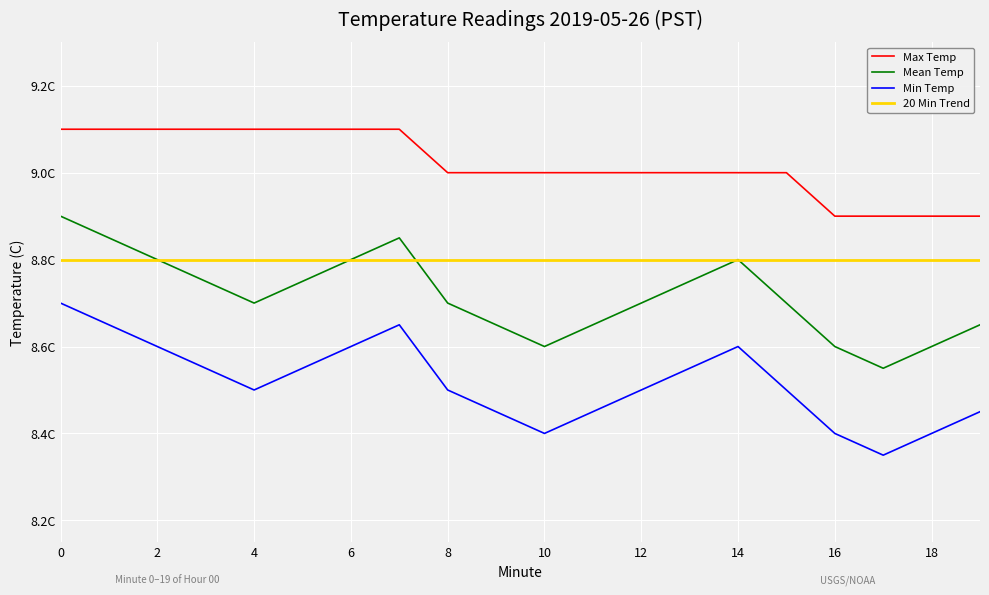

List the series in order of their peak value, highest first.

Max Temp, Mean Temp, 20 Min Trend, Min Temp